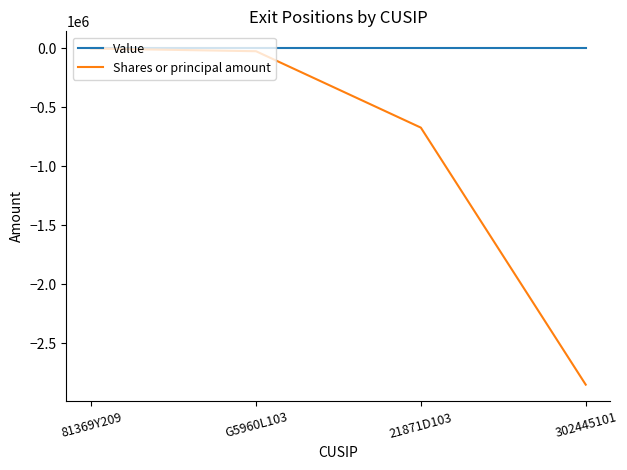

How many lines are shown in the chart?

2